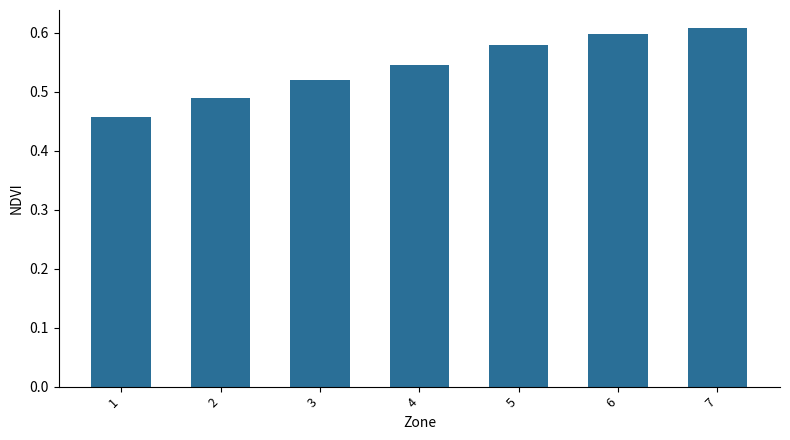

At which category does the chart reach its peak across all series?

7